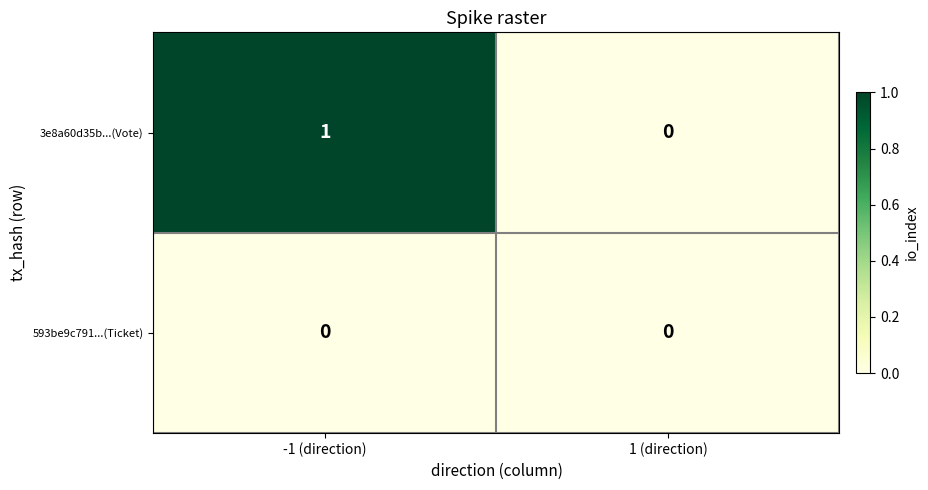

Count the number of categories in the chart.

2